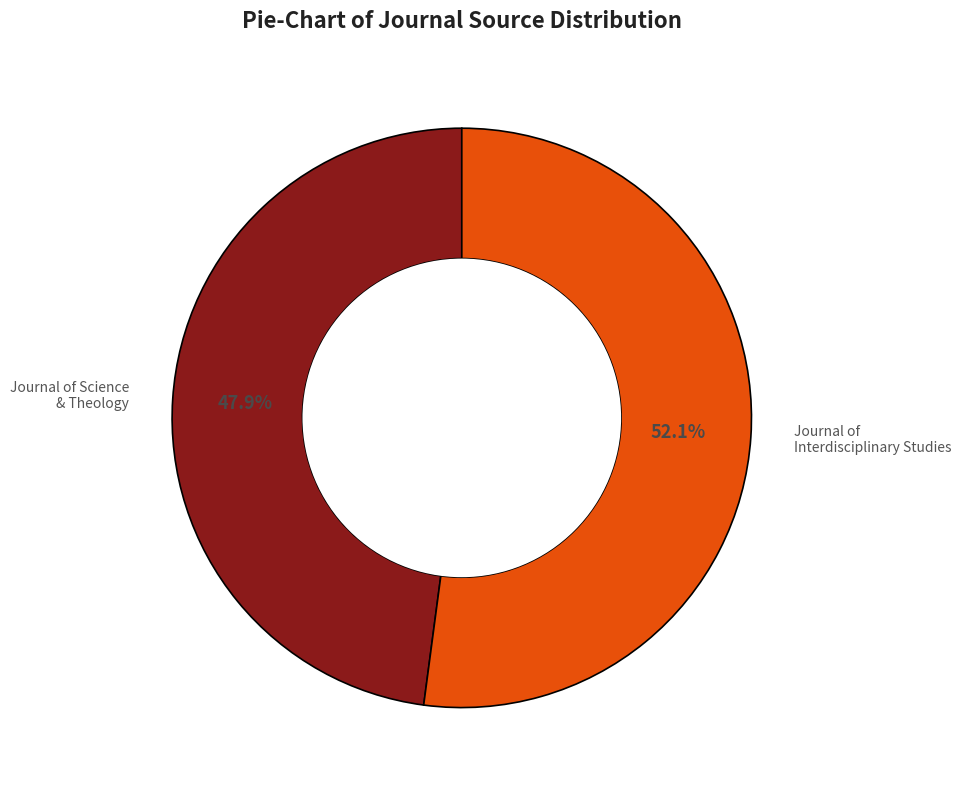

How many segments does this pie chart have?

2